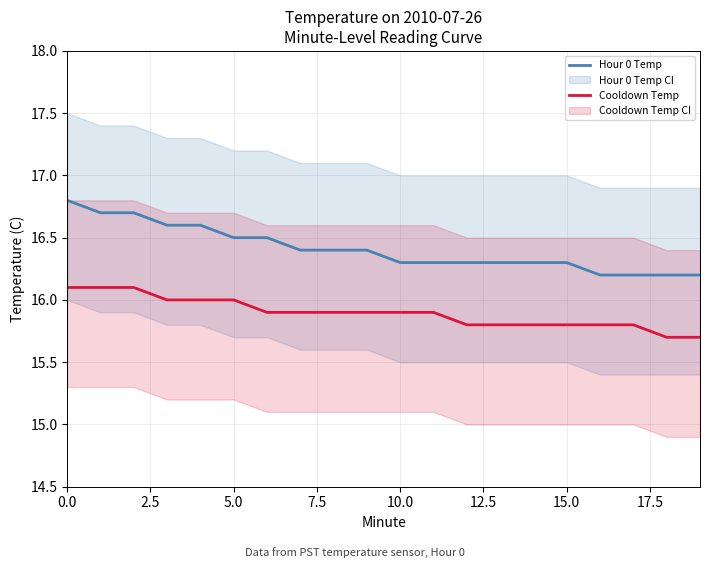

Is it true that Hour 0 Temp equals 28.0 at 0.0?

False